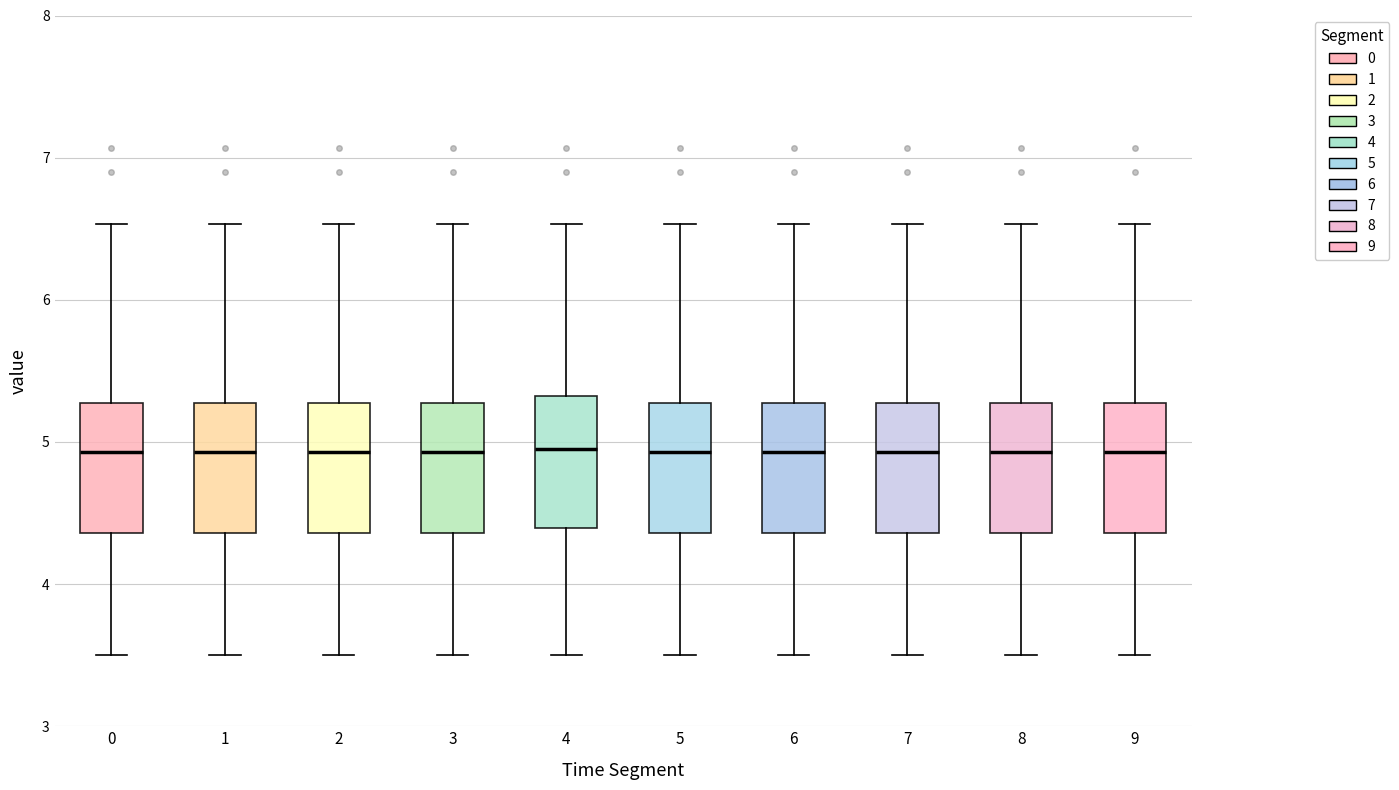

Where does the lower whisker of the box at x = 2 end on the y-axis? The values are not printed on the chart, so give them approximately, as read against the axis.

3.5